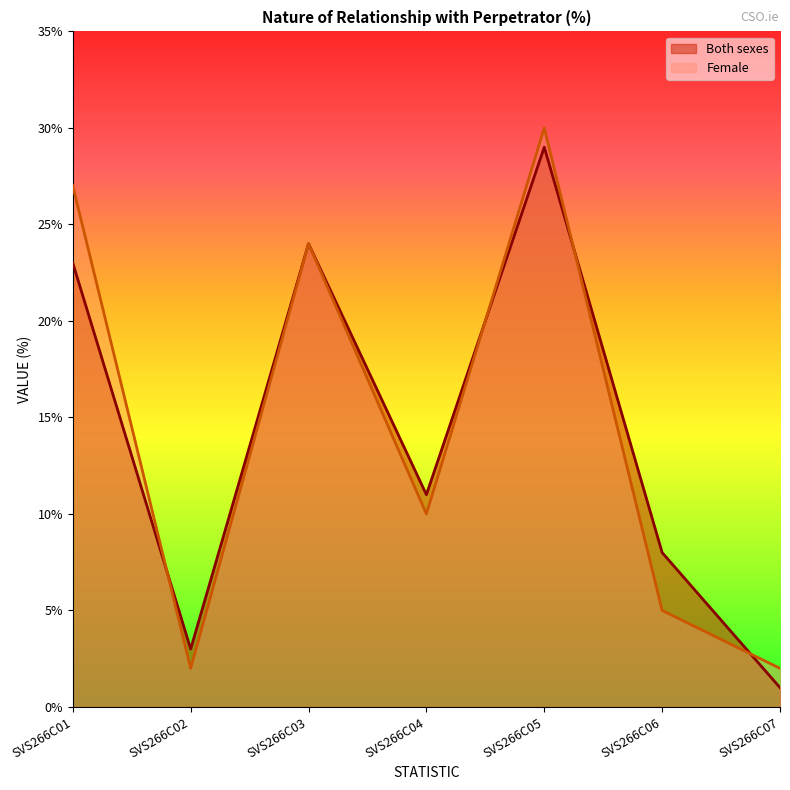

Is it true that Female equals 2 at SVS266C02?

True